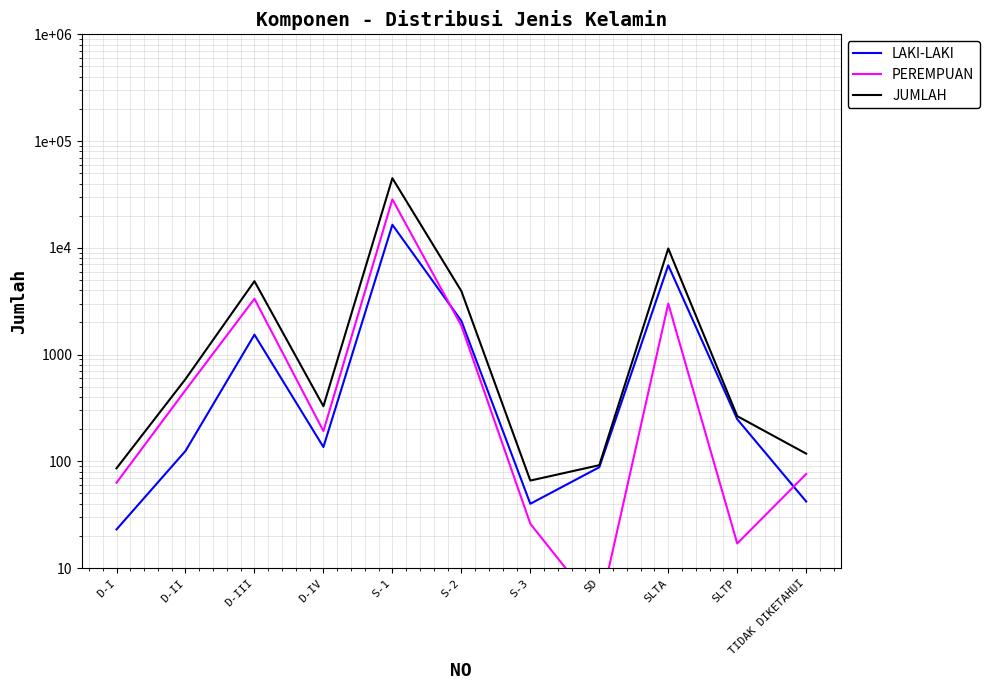

What is the average value of the LAKI-LAKI series?

2509